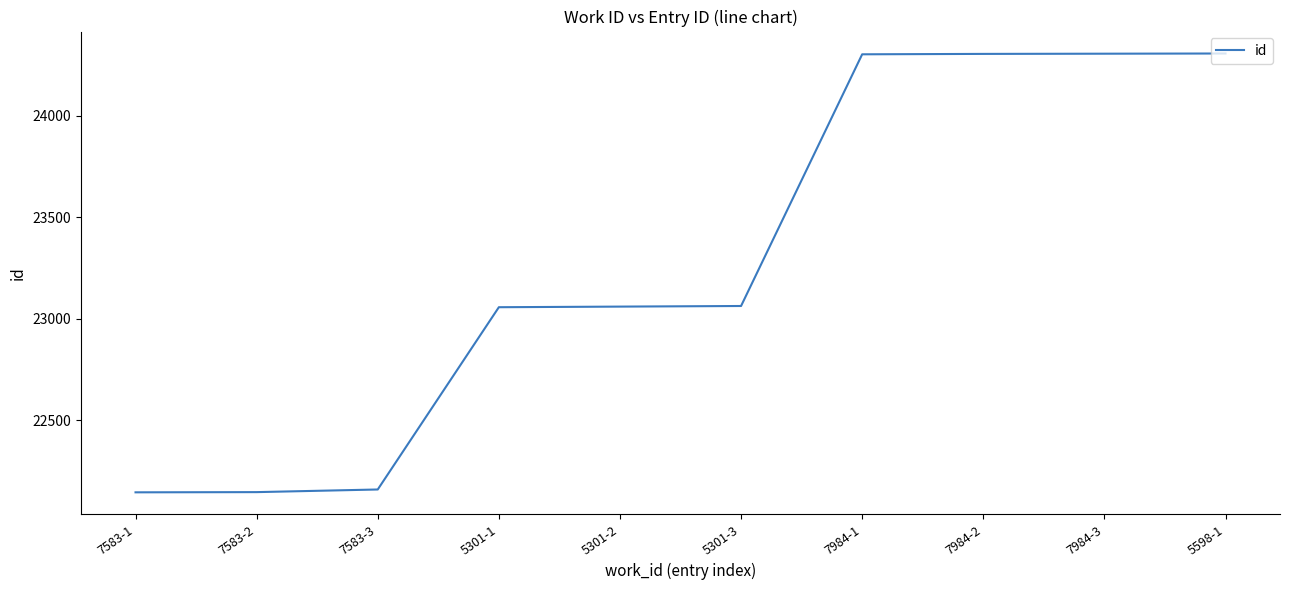

What is the difference between the values at 7583-1 and 5301-2?

915